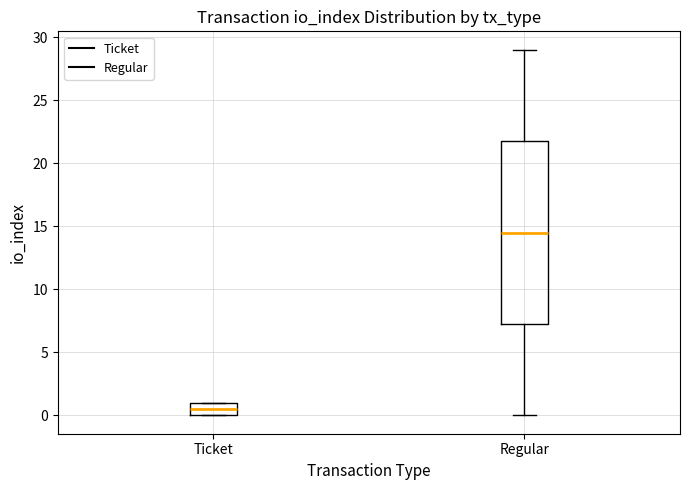

Where does the lower whisker of the box for Regular end on the y-axis? The values are not printed on the chart, so give them approximately, as read against the axis.

0.0